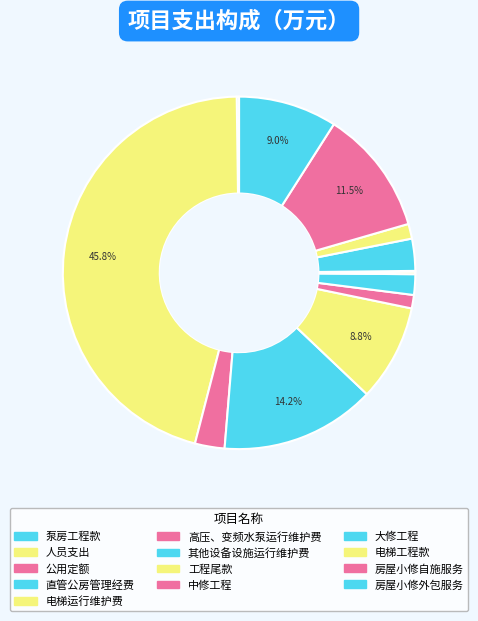

Is it true that 电梯运行维护费 is 9% of the pie?

True